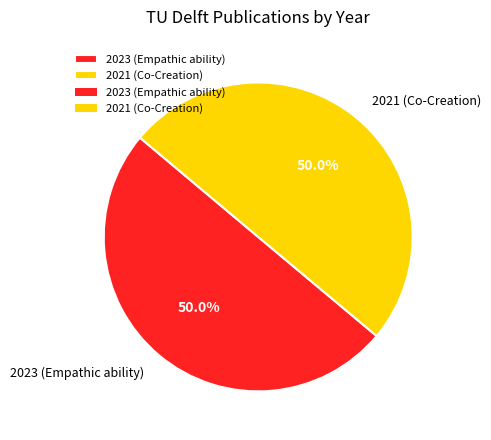

What percentage is the 2023 (Empathic ability) slice, to the nearest percent?

50%